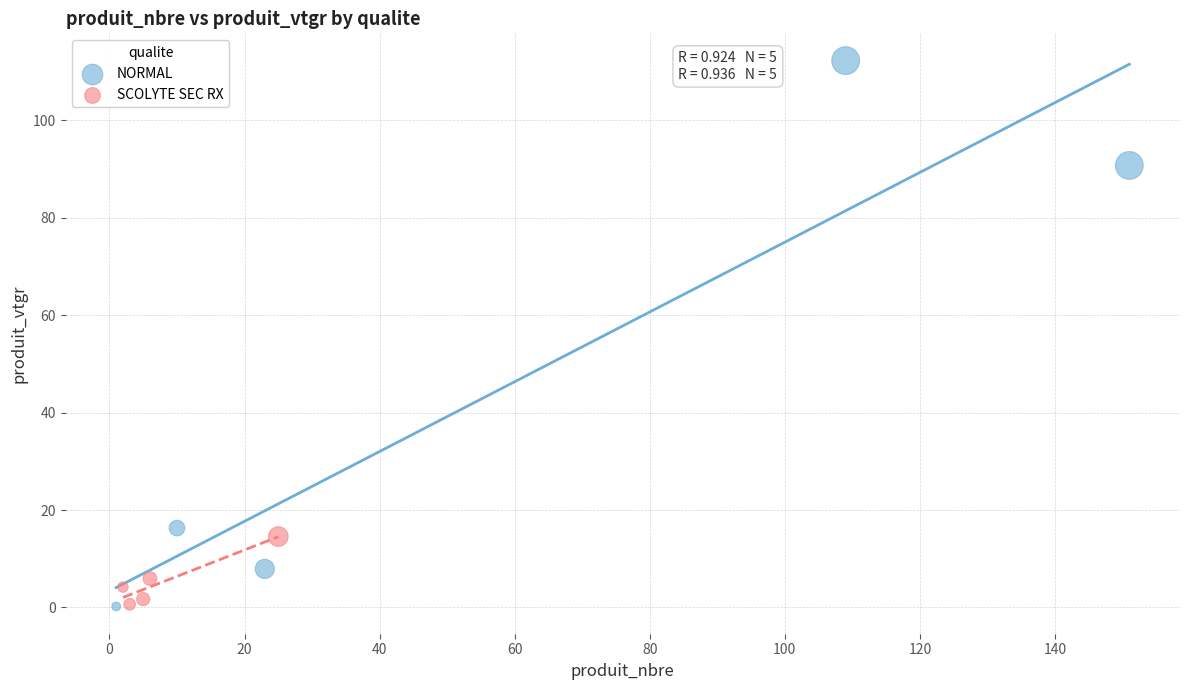

Which series has the widest spread of Y values?

NORMAL